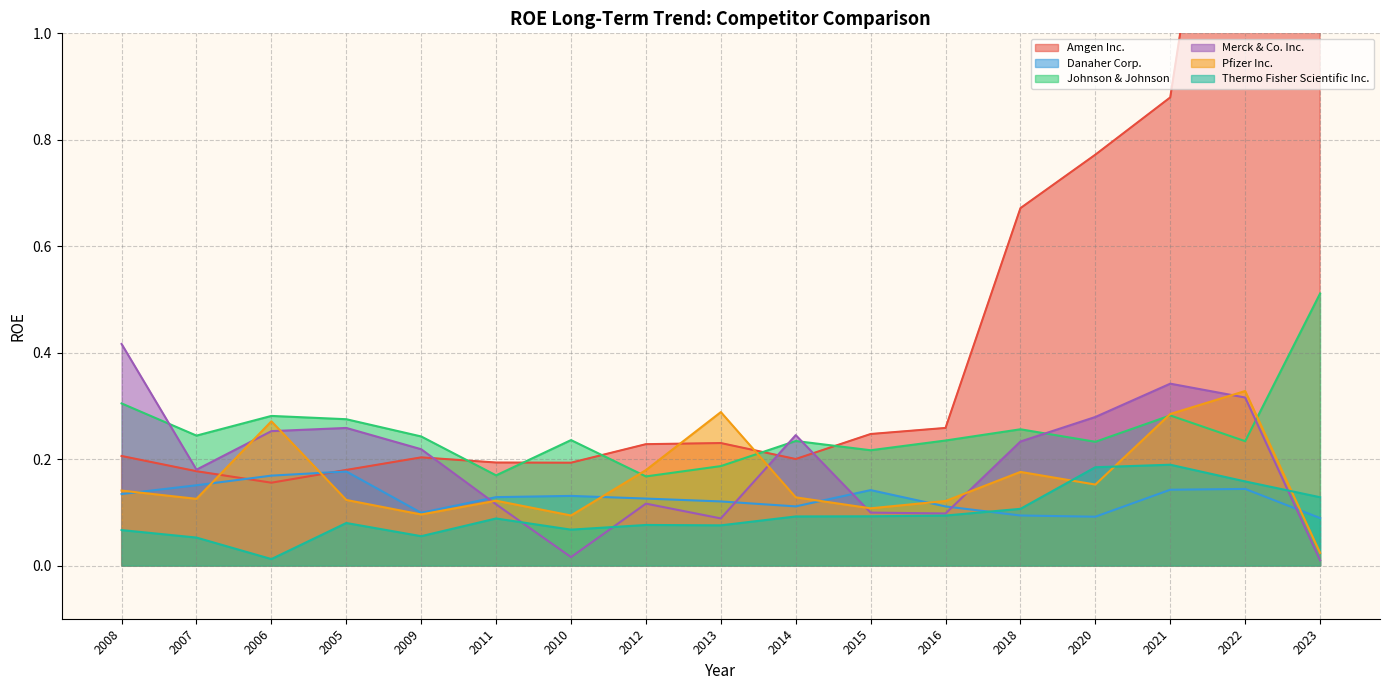

Is the value of Amgen Inc. at 2009 greater than the value of Johnson & Johnson at 2015?

No